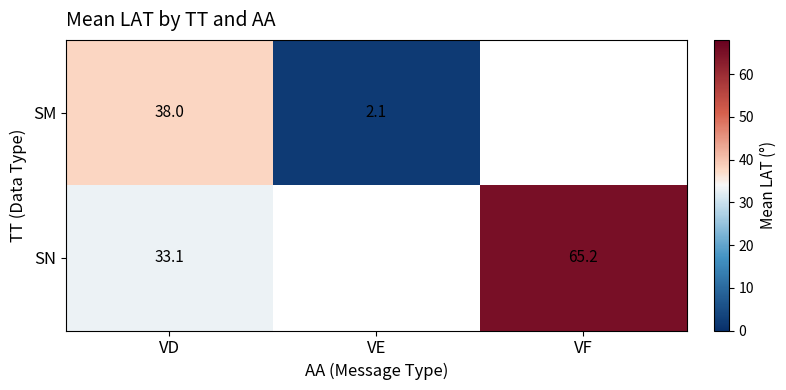

How many categories are shown in the chart?

3